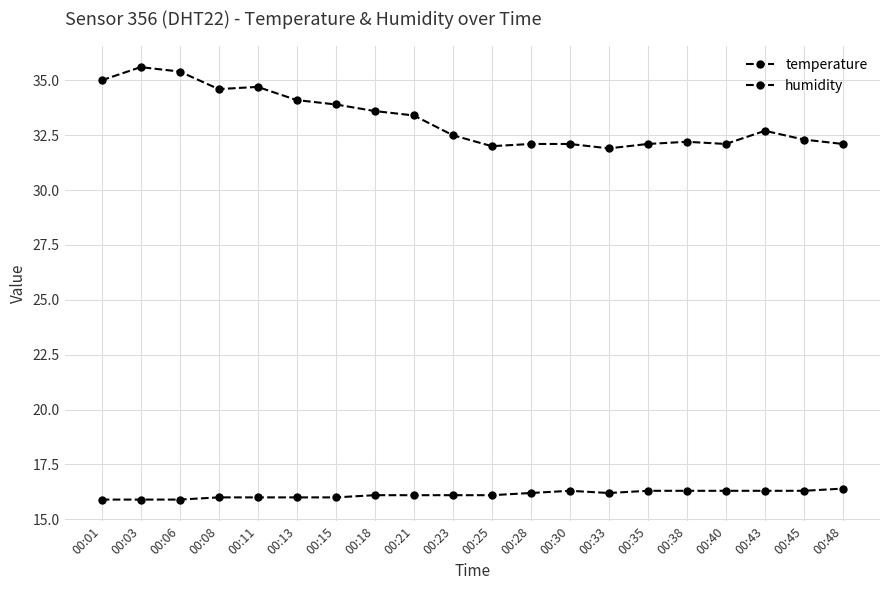

What is the lowest value of the humidity series?

31.9